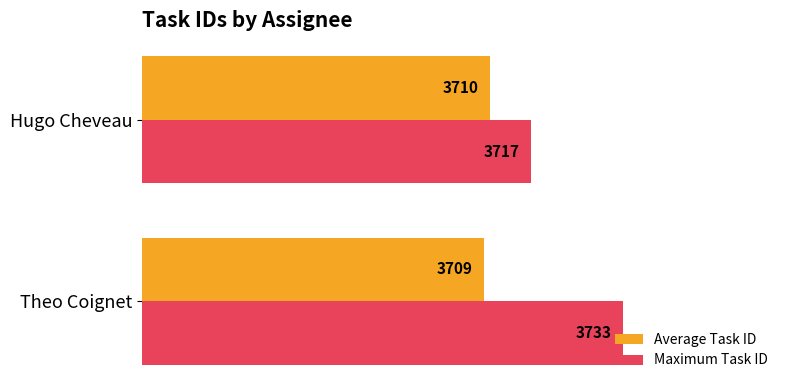

The Maximum Task ID series shows 1096 at Theo Coignet. True or false?

False